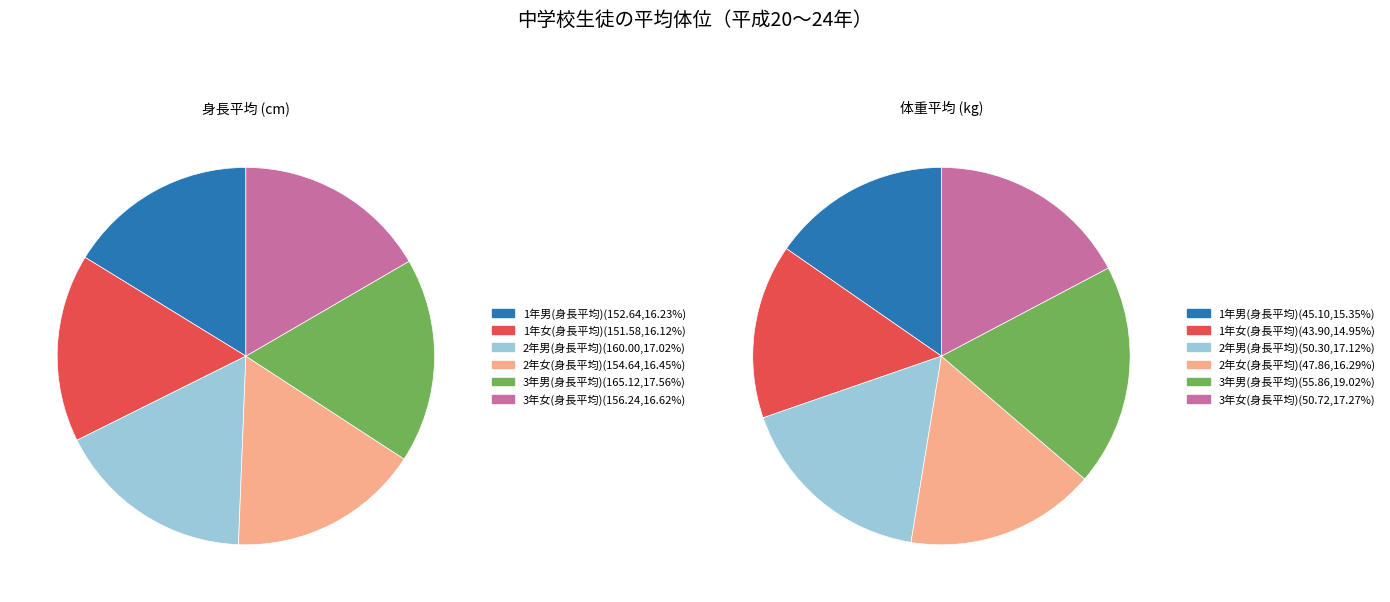

Does any single category account for the majority?

No